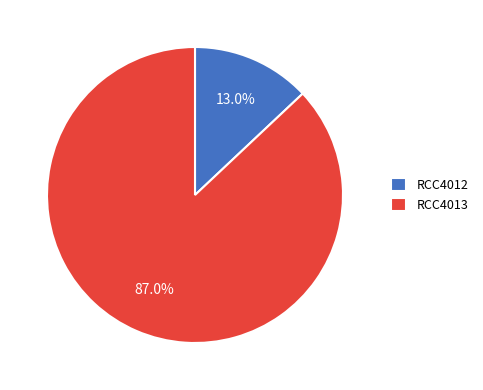

To the nearest percent, what portion does RCC4012 represent?

13%